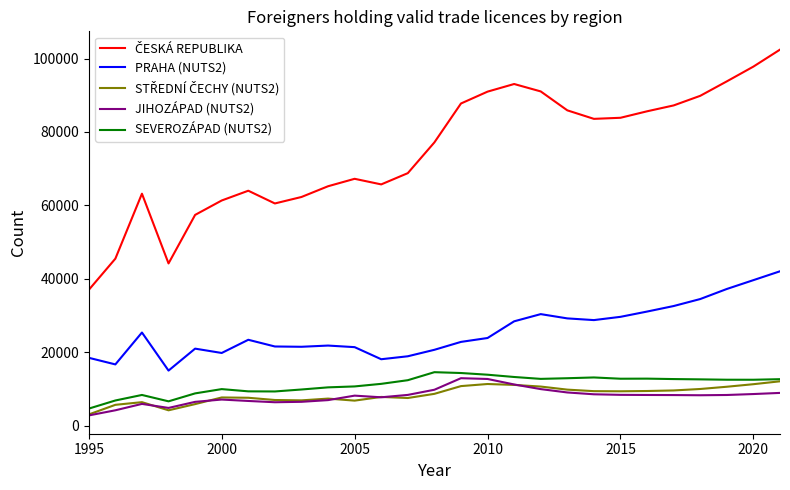

True or false: PRAHA (NUTS2) and SEVEROZÁPAD (NUTS2) intersect in this chart.

False